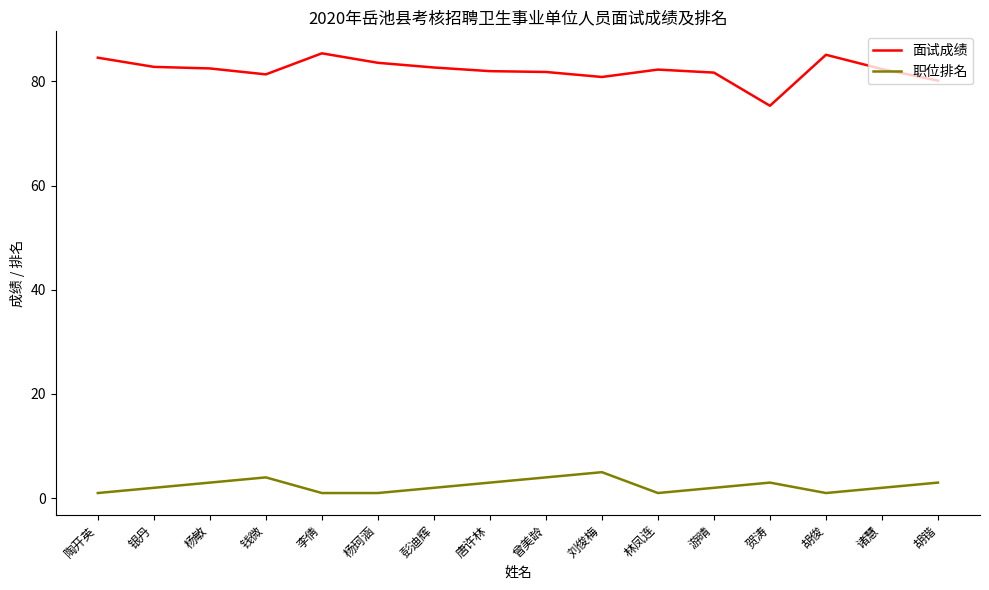

What is the difference between the maximum and minimum values in the 面试成绩 series?

10.1